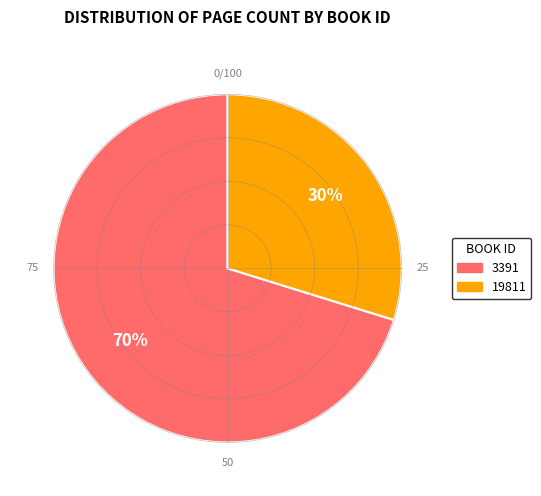

Count the number of slices in the pie.

2